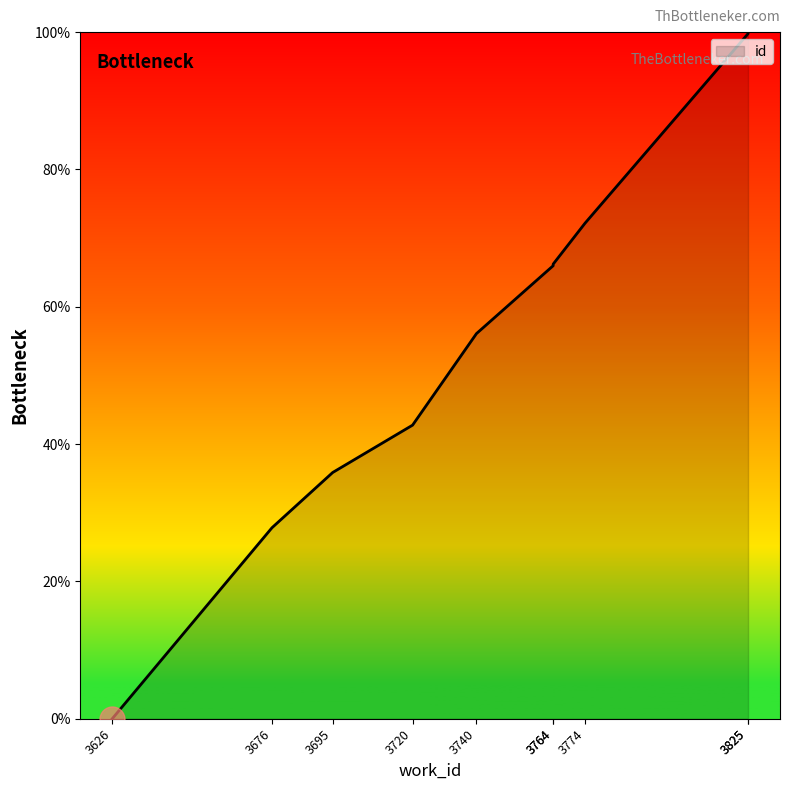

What is the change in value from 3720 to 3740?

+13.3